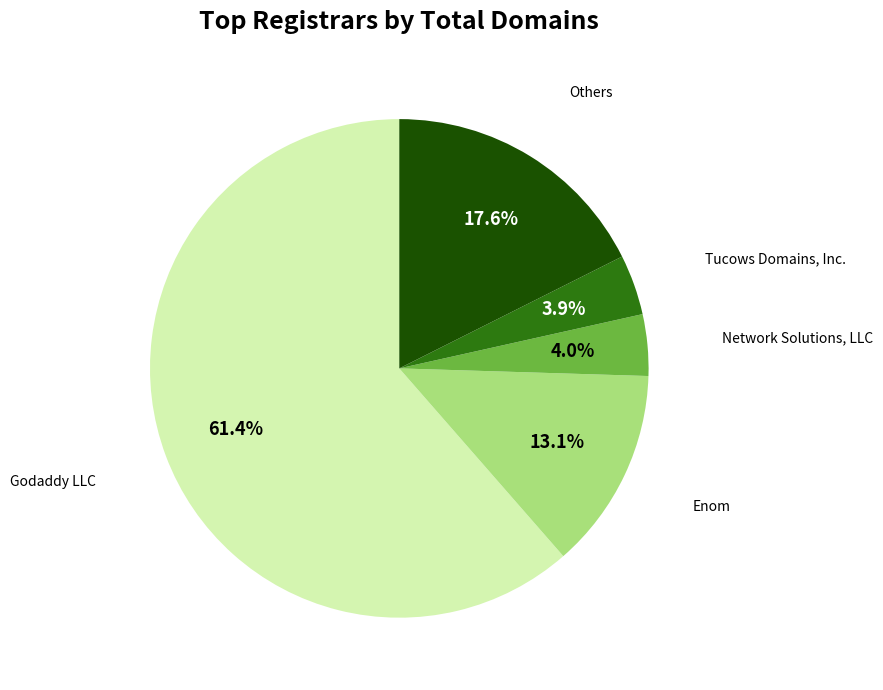

Is there a majority slice in this chart?

Yes